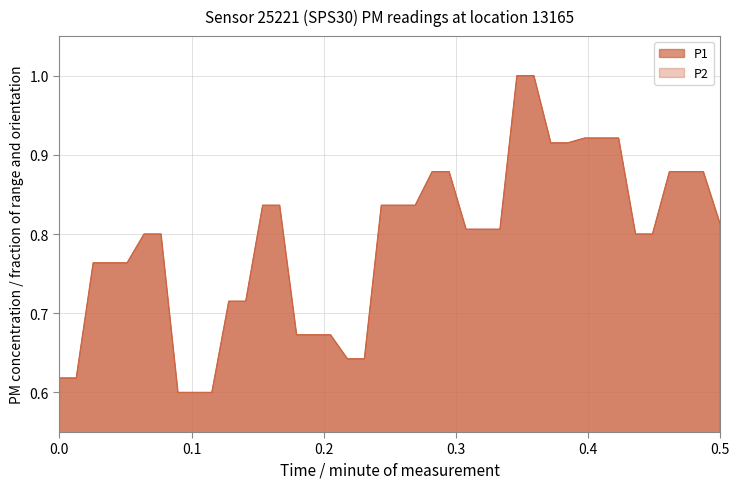

At how many categories does at least one series exceed 0?

40